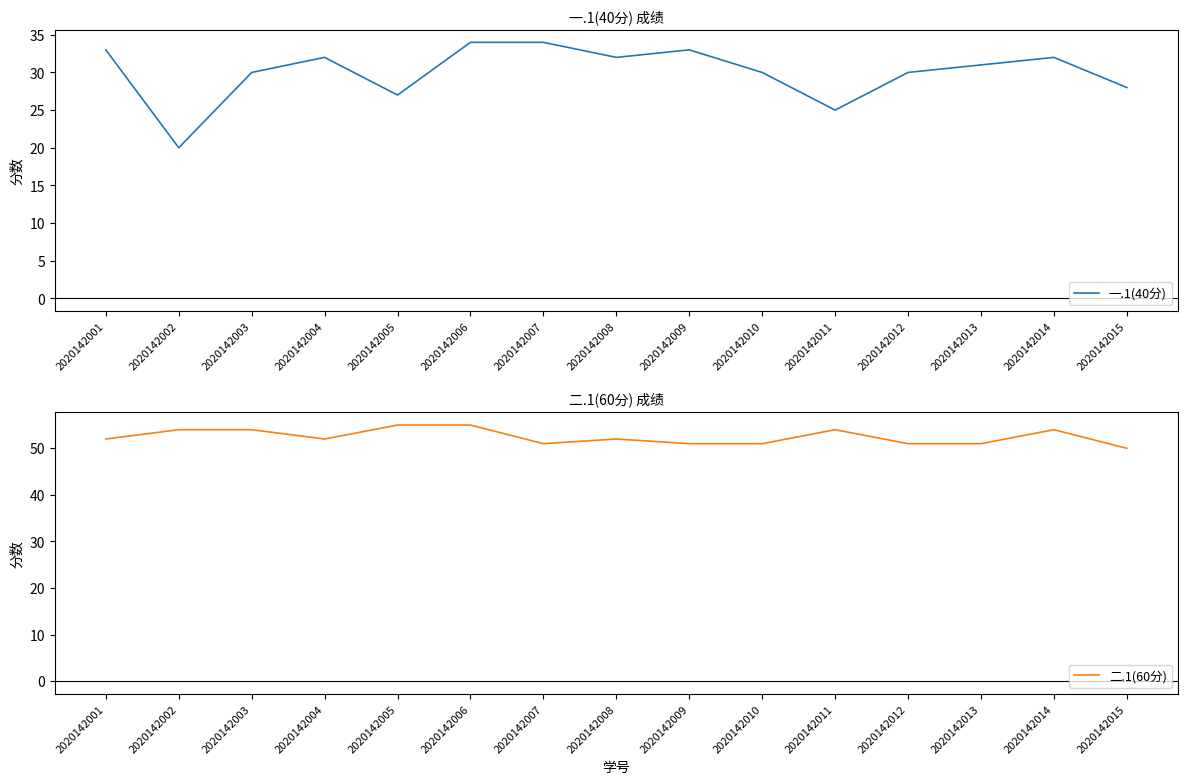

True or false: 一.1(40分) and 二.1(60分) cross at least once.

False